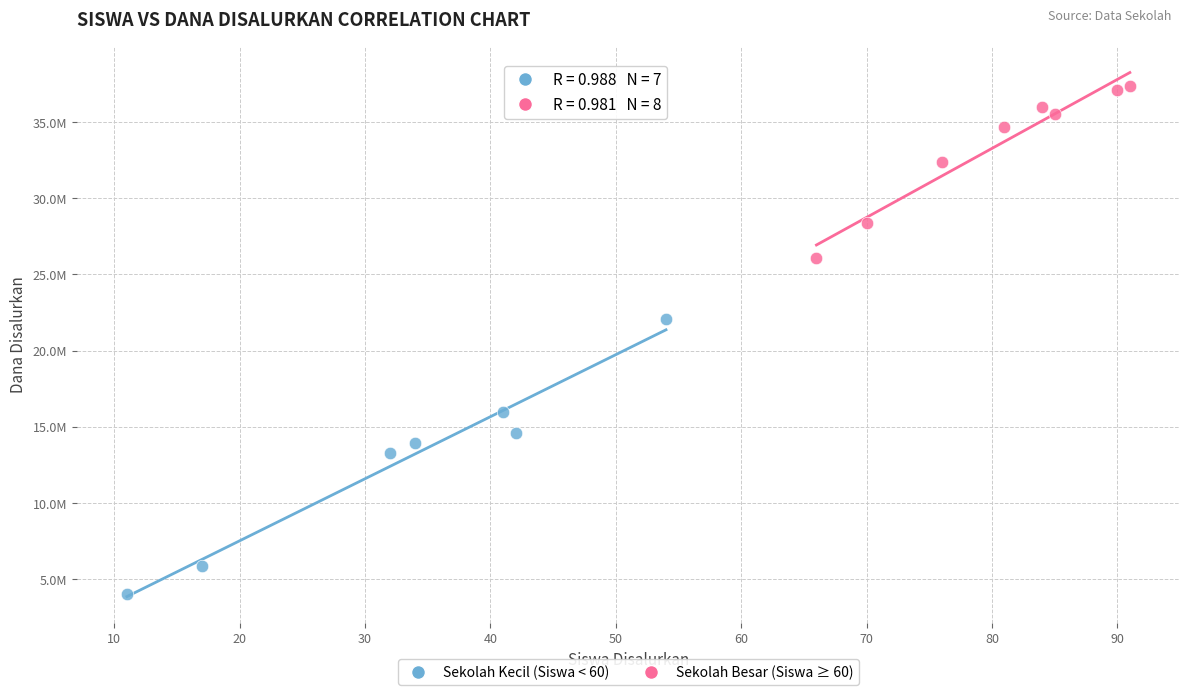

Which series reaches the minimum Y coordinate?

Sekolah Kecil (Siswa < 60)